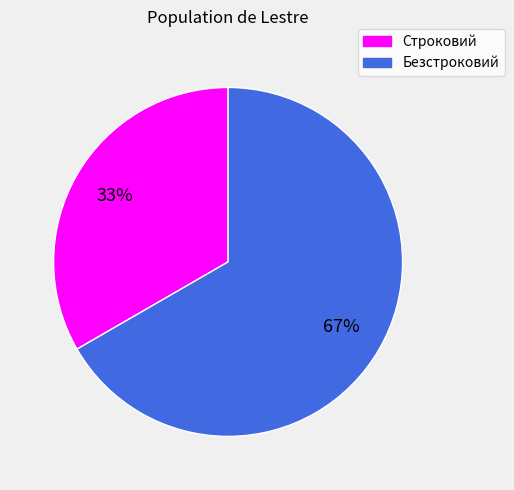

Do Строковий and Безстроковий together represent more than half of the pie?

Yes